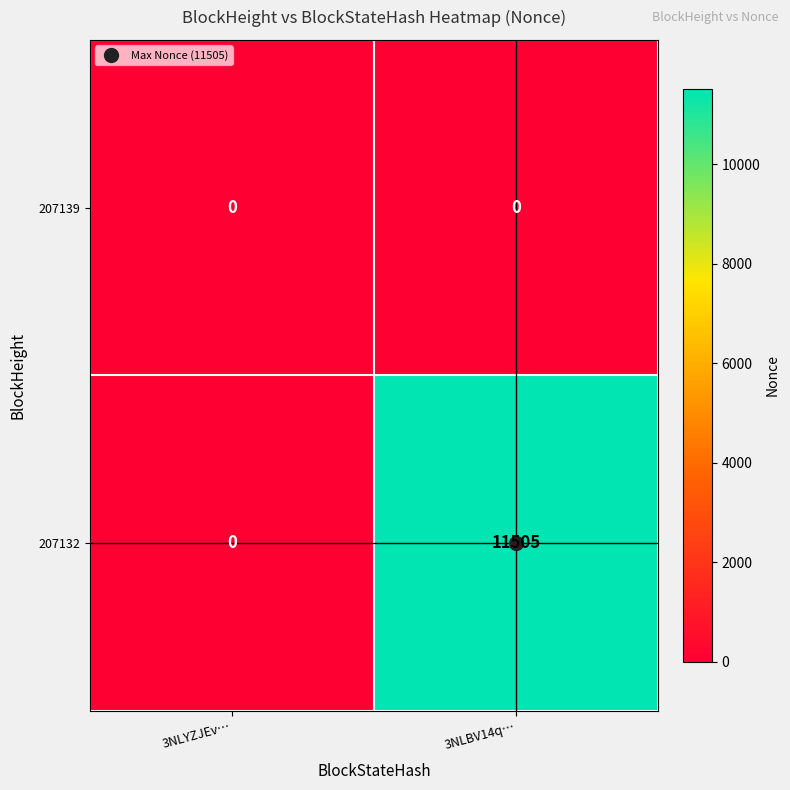

Rank the series by their average value, from highest to lowest.

207132, 207139